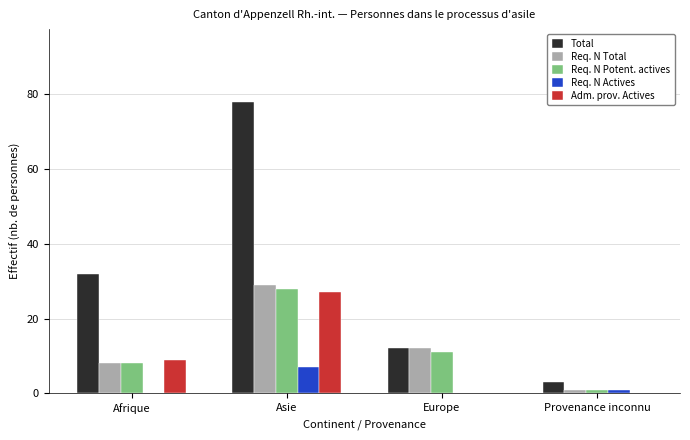

Is the value of Req. N Total at Afrique greater than the value of Total at Afrique?

No